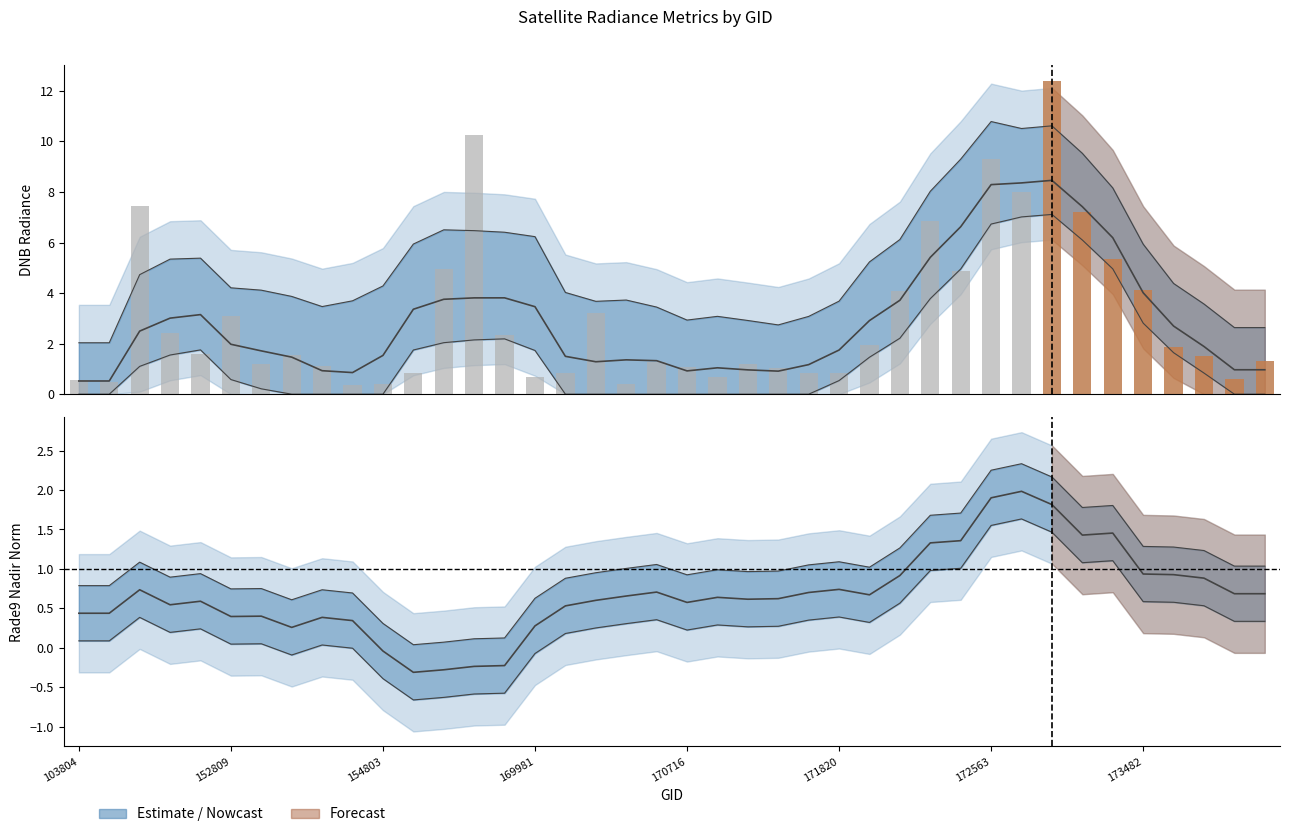

Which label corresponds to the smallest value in the chart?

157819